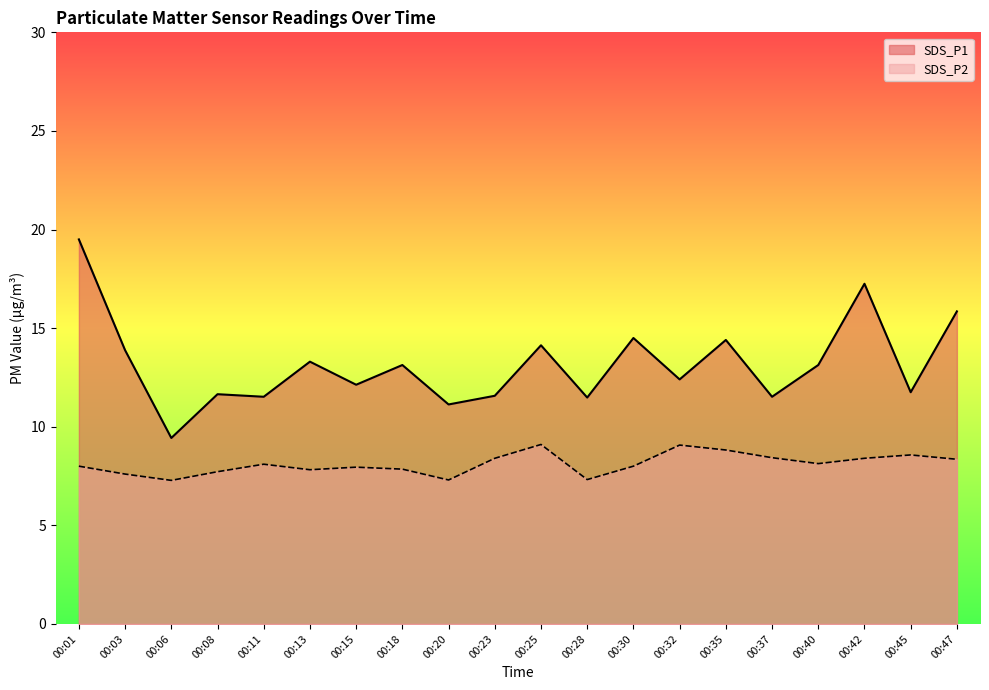

What is the value of the SDS_P1 point at the 2nd from the left?

13.9